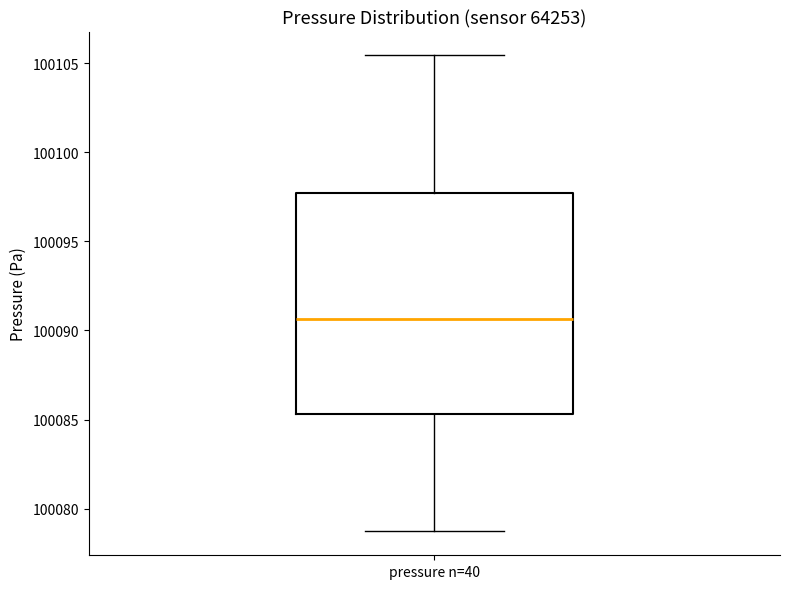

Read this box plot against the y-axis: the position of the median line, the range covered by the box, and the ends of both whiskers. The values are not printed on the chart, so give them approximately, as read against the axis.

median 100090.5, box 100085.5 to 100097.5, whiskers 100078.5 to 100105.5